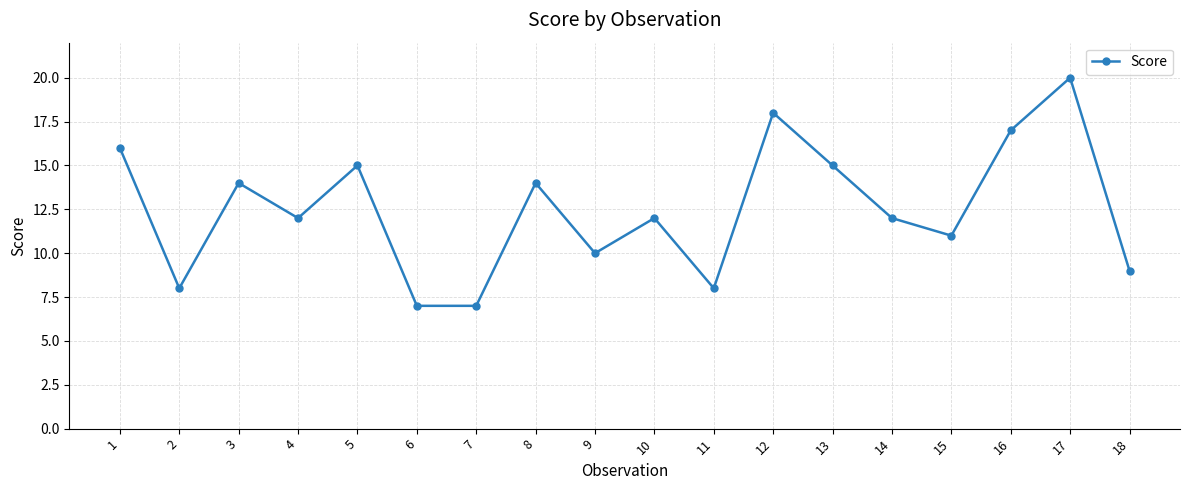

How many lines are shown in the chart?

1